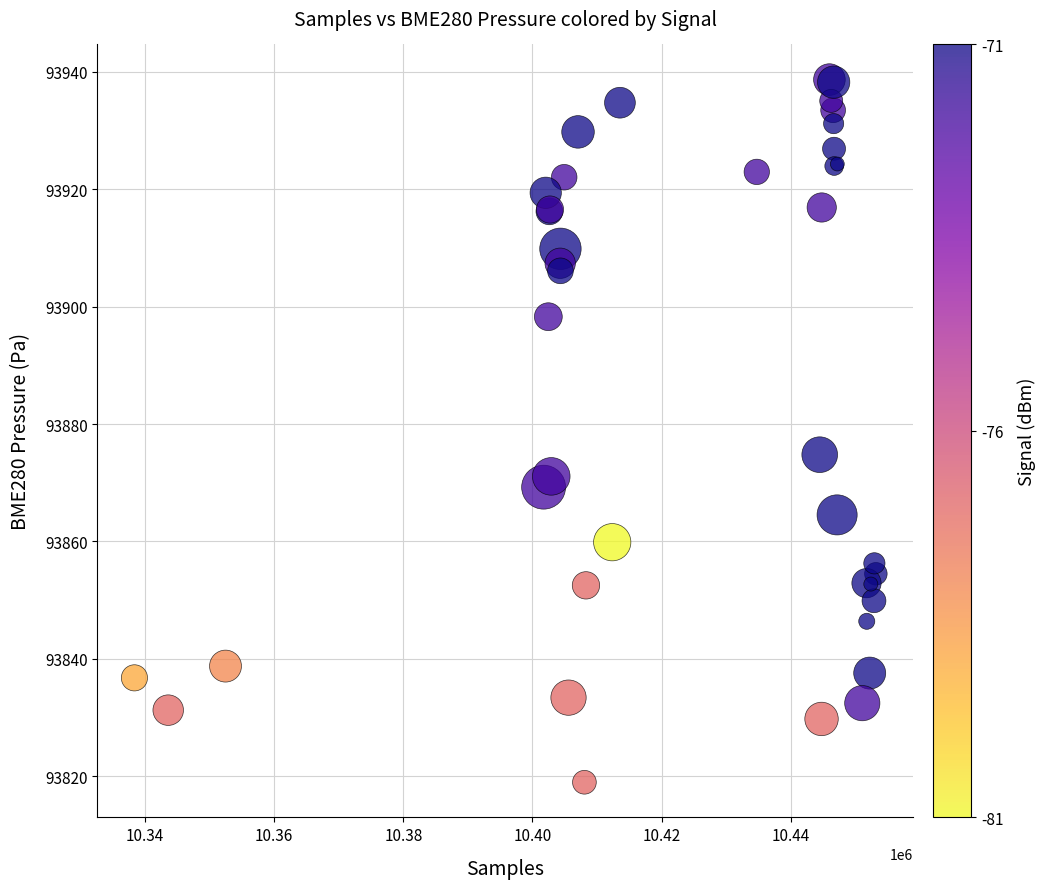

What Y value in the scatter plot is closest to 93878?

93874.8